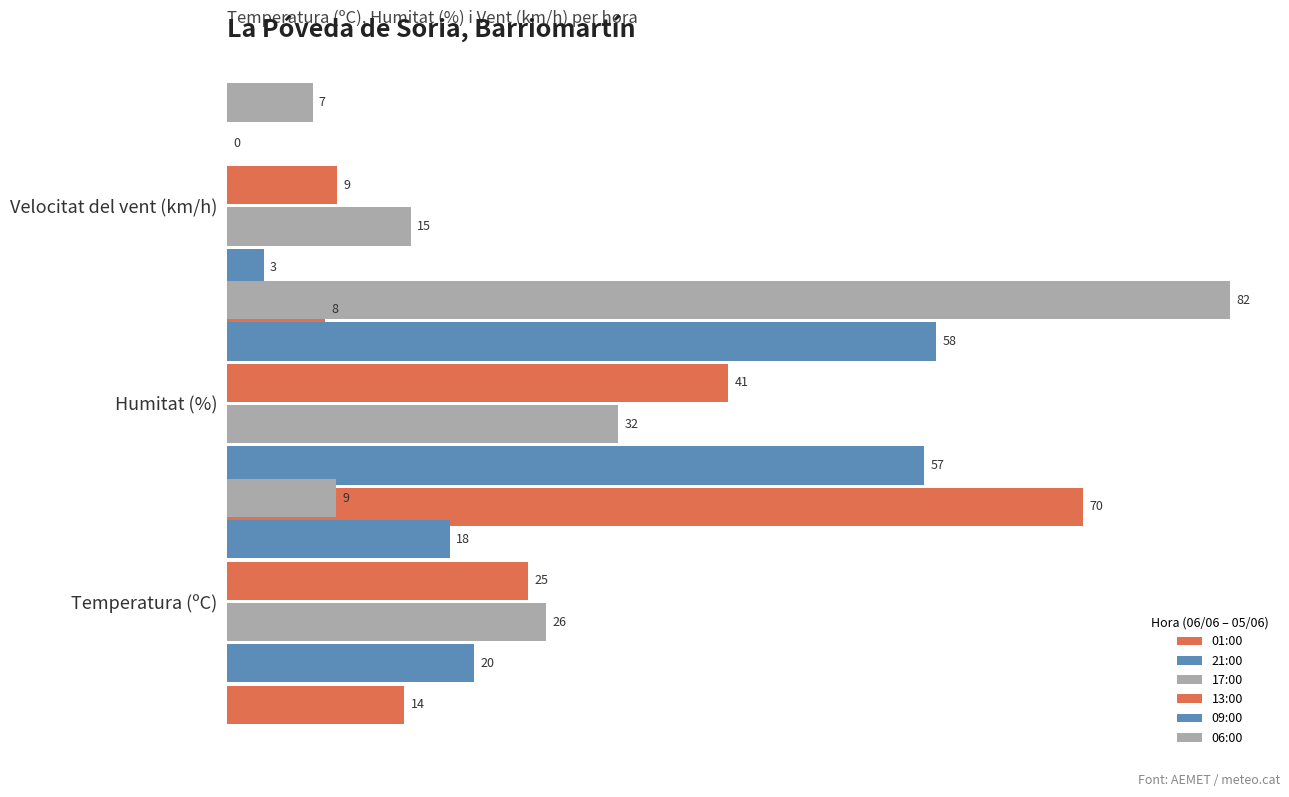

Reading left to right, list all the values displayed in this chart.

01:00: 14.5	70.0	8.0
21:00: 20.2	57.0	3.0
17:00: 26.1	32.0	15.0
13:00: 24.6	41.0	9.0
09:00: 18.2	58.0	0.0
06:00: 8.9	82.0	7.0